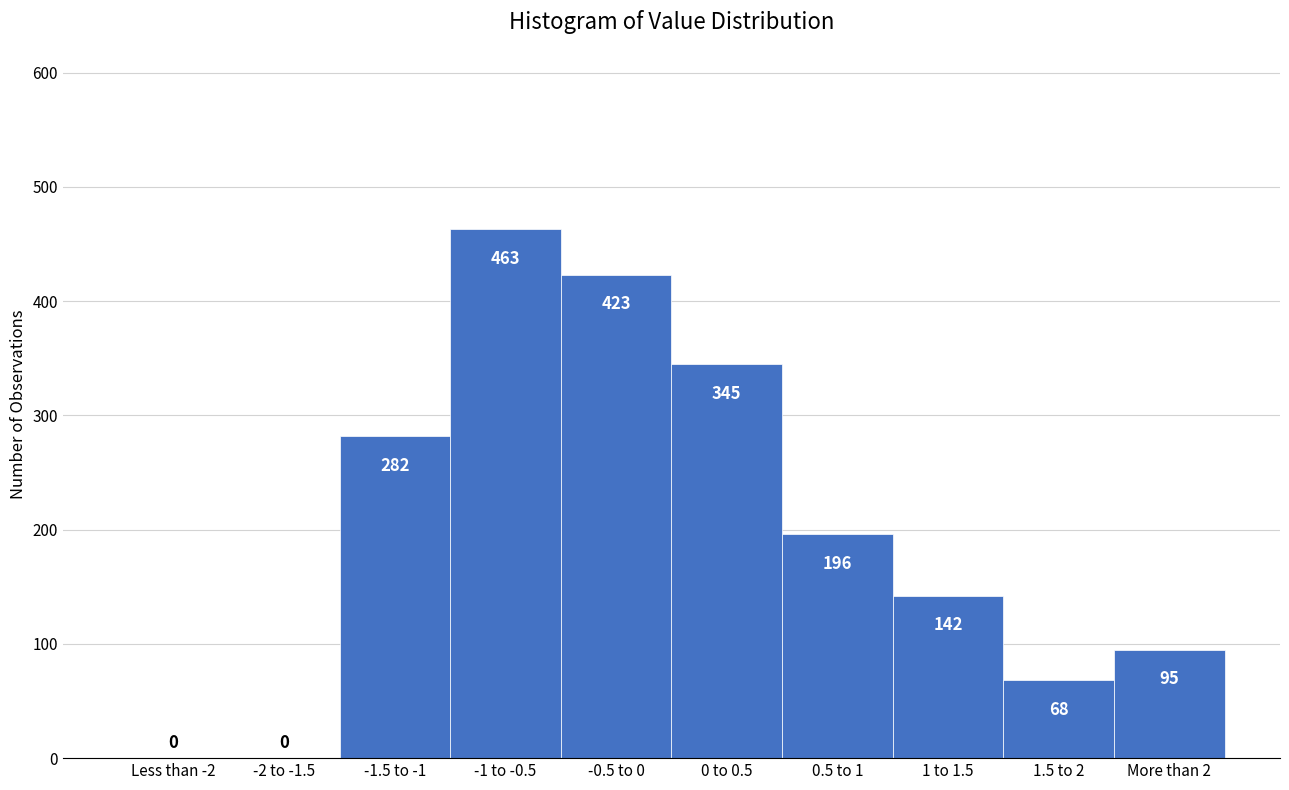

Reading left to right, extract all data points from this chart.

Less than -2=0	-2 to -1.5=0	-1.5 to -1=282	-1 to -0.5=463	-0.5 to 0=423	0 to 0.5=345	0.5 to 1=196	1 to 1.5=142	1.5 to 2=68	More than 2=95